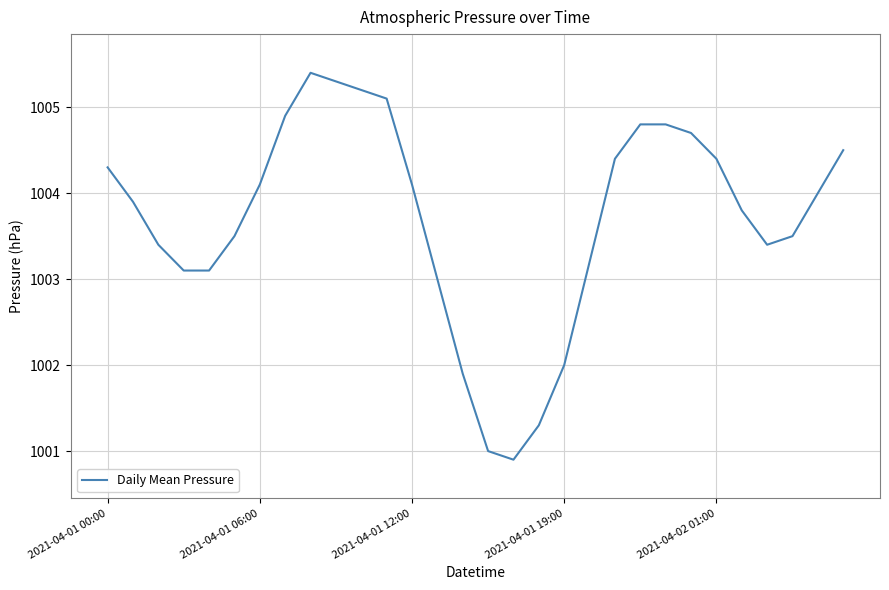

What is the maximum value shown in the chart?

1005.4